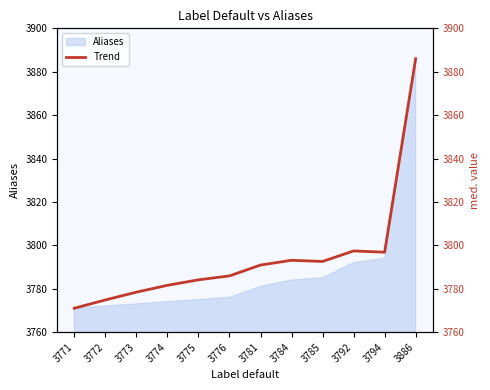

What is the difference between the maximum and minimum values?

115.0